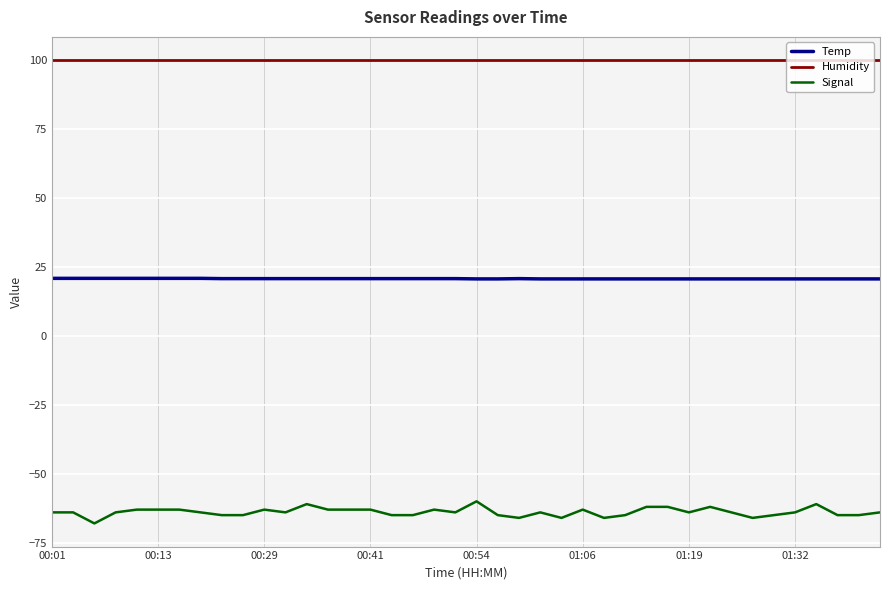

What is the maximum value shown in the chart?

99.9